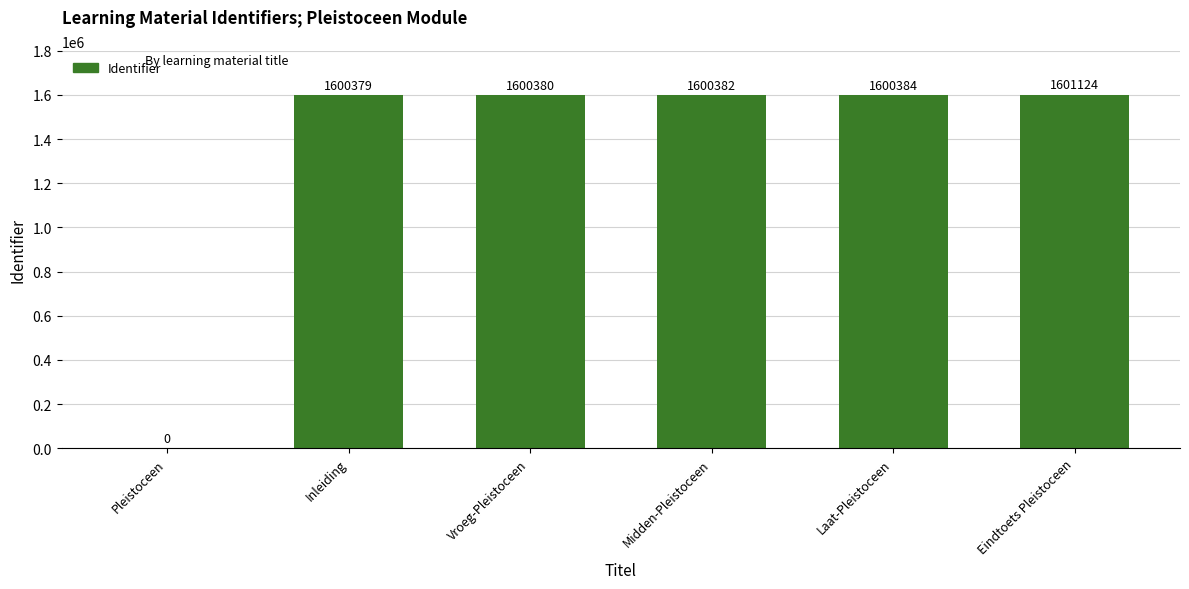

Does the chart contain stacked bars?

No